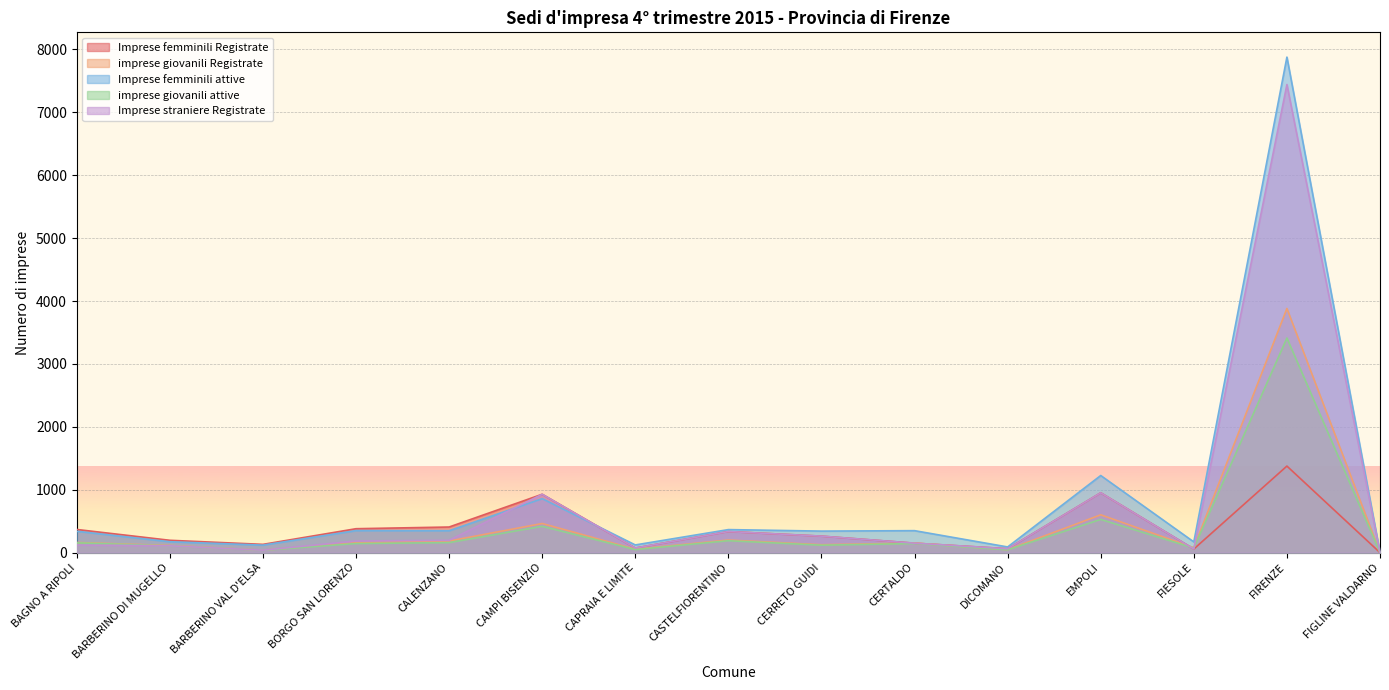

What is the average value of the Imprese femminili attive series?

849